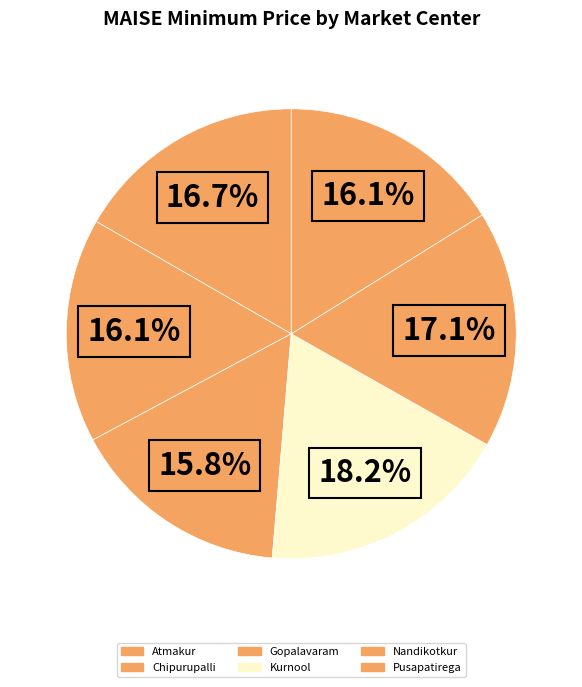

Count the number of slices in the pie.

6